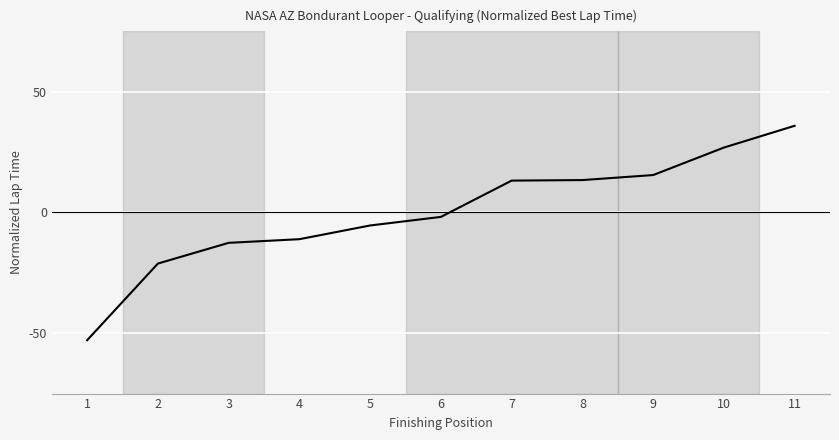

What is the difference between the maximum and minimum values?

88.8